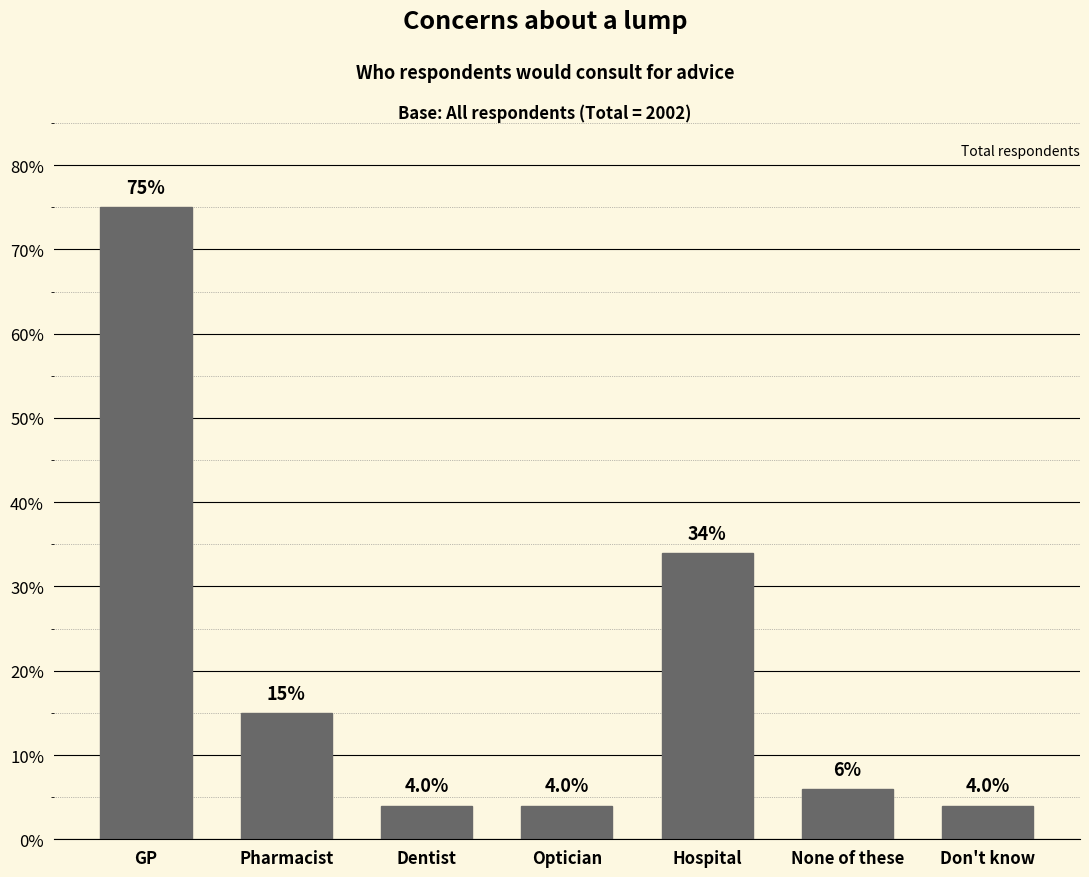

Are the bars horizontal?

No